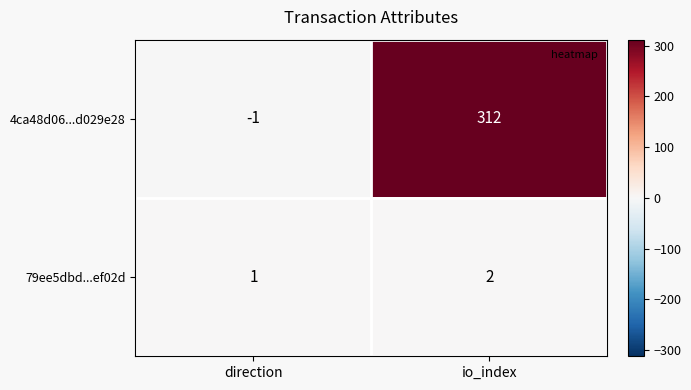

What is the smallest value displayed?

-1